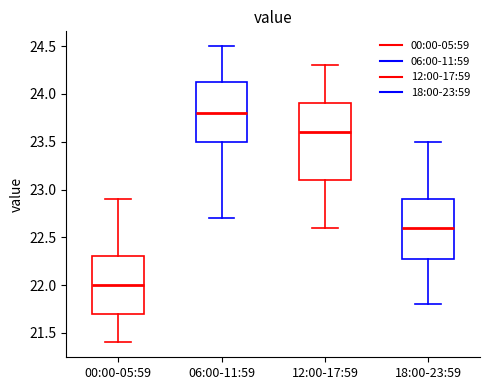

Reading left to right, transcribe this box plot: for each box, give where its median line is, the range the box spans, and where its two whiskers end, as read against the y-axis. The values are not printed on the chart, so give them approximately, as read against the axis.

00:00-05:59: median 22.00, box 21.70 to 22.30, whiskers 21.40 to 22.90
06:00-11:59: median 23.80, box 23.50 to 24.15, whiskers 22.70 to 24.50
12:00-17:59: median 23.60, box 23.10 to 23.90, whiskers 22.60 to 24.30
18:00-23:59: median 22.60, box 22.30 to 22.90, whiskers 21.80 to 23.50